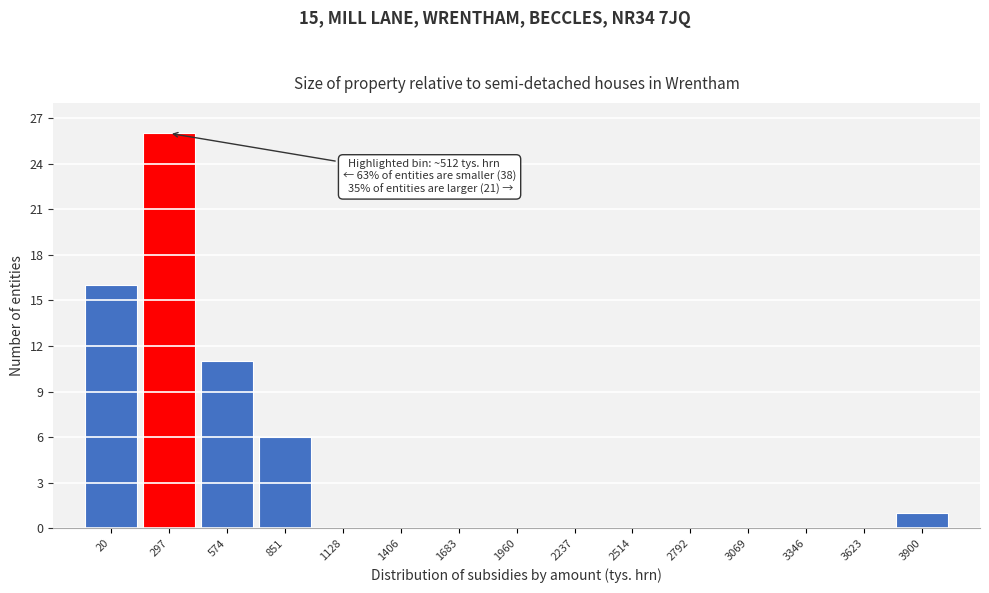

Reading left to right, list all the values displayed in this chart.

20=16	297=26	574=11	851=6	1128=0	1406=0	1683=0	1960=0	2237=0	2514=0	2792=0	3069=0	3346=0	3623=0	3900=1